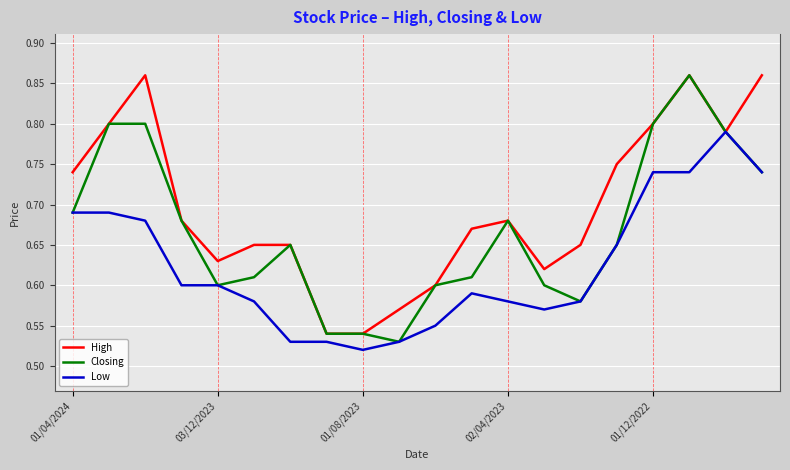

Which series has the largest total across all categories?

High